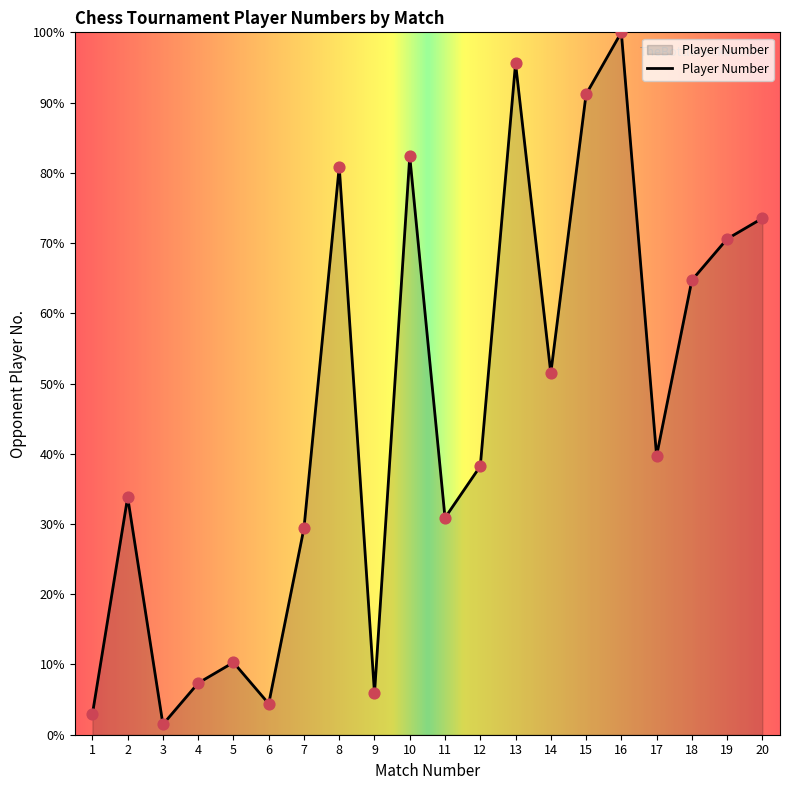

What is the ratio of the value at 2 to the value at 4?

4.6